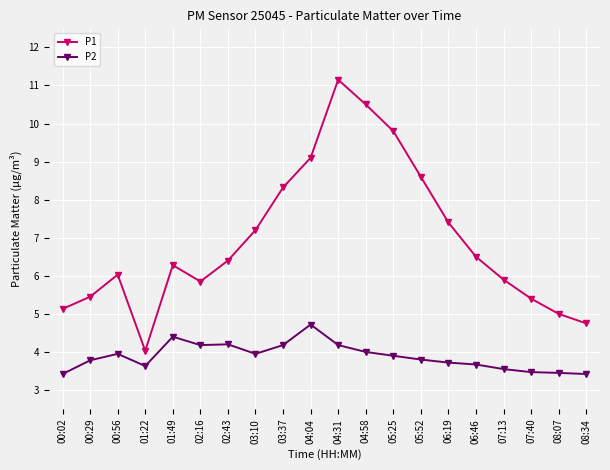

Is it true that P1 equals 5.8 at 02:16?

True